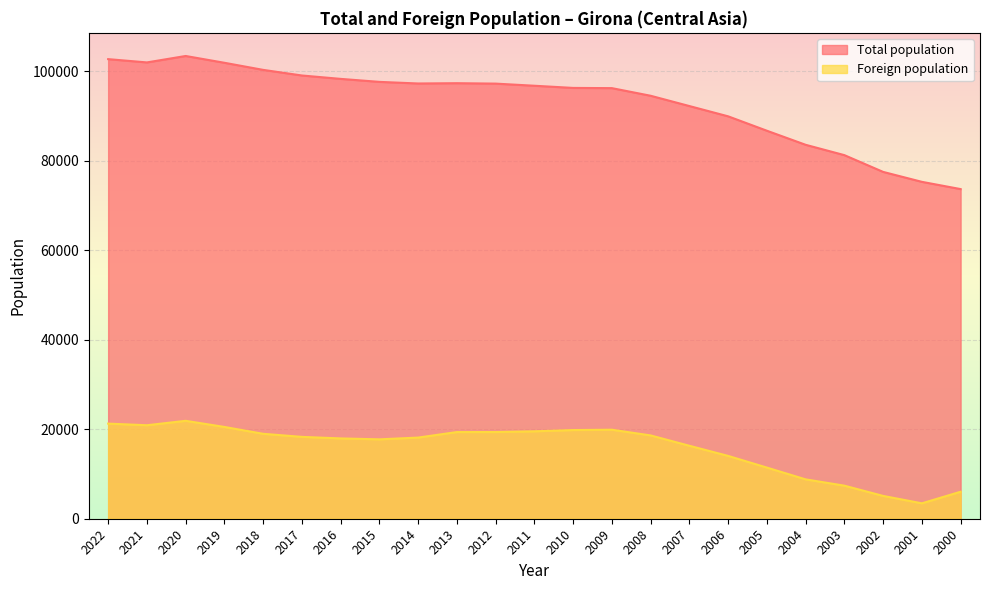

List the series in order of their overall mean, lowest first.

Foreign population, Total population